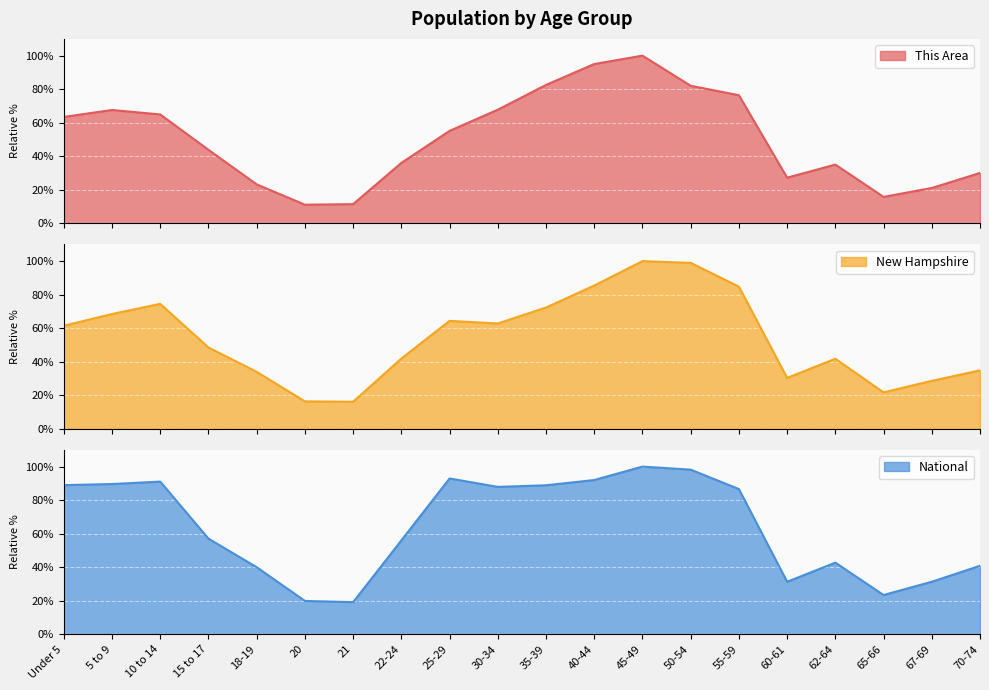

Where do This Area and New Hampshire first cross each other?

Under 5 and 5 to 9